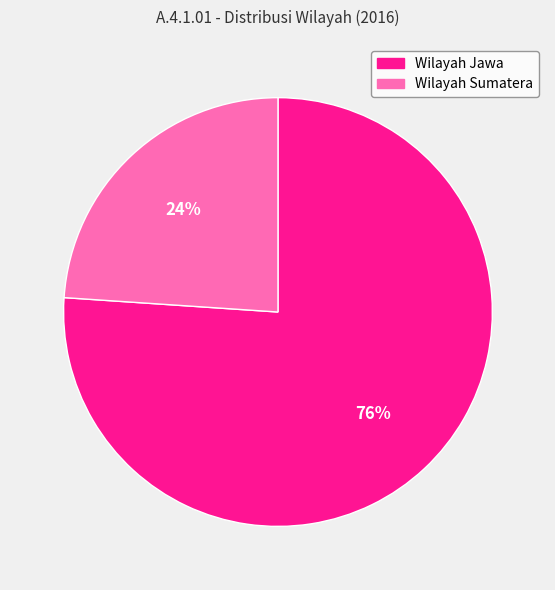

What percentage is the Wilayah Jawa slice, to the nearest percent?

76%